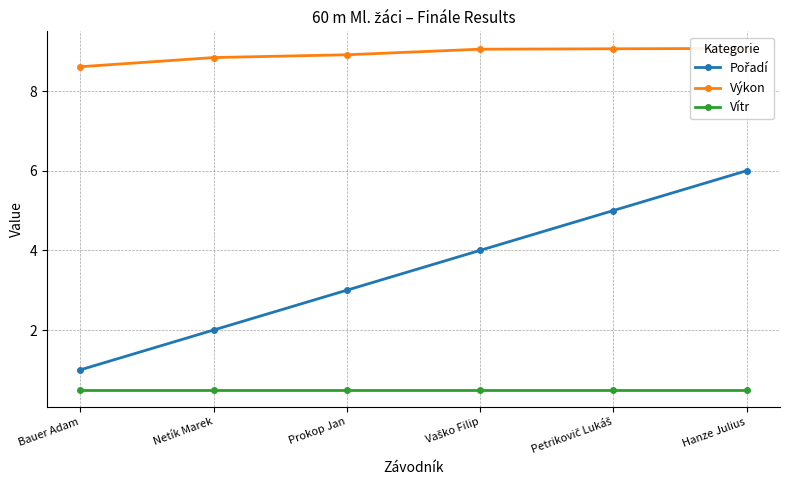

Reading right to left, what are all the values shown in this chart?

Pořadí: 6.0	5.0	4.0	3.0	2.0	1.0
Výkon: 9.1	9.1	9.1	8.9	8.8	8.6
Vítr: 0.5	0.5	0.5	0.5	0.5	0.5